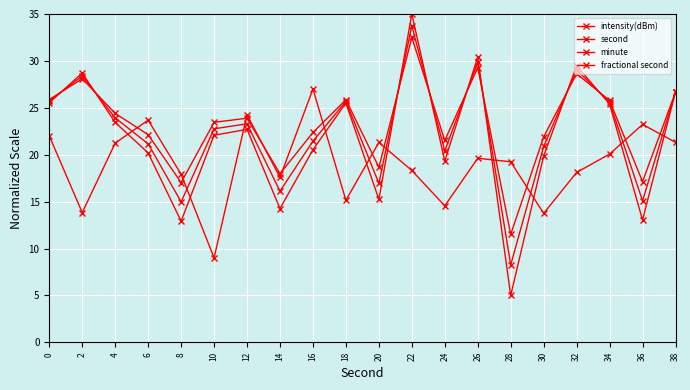

At which category is the sum across all series the highest?

22